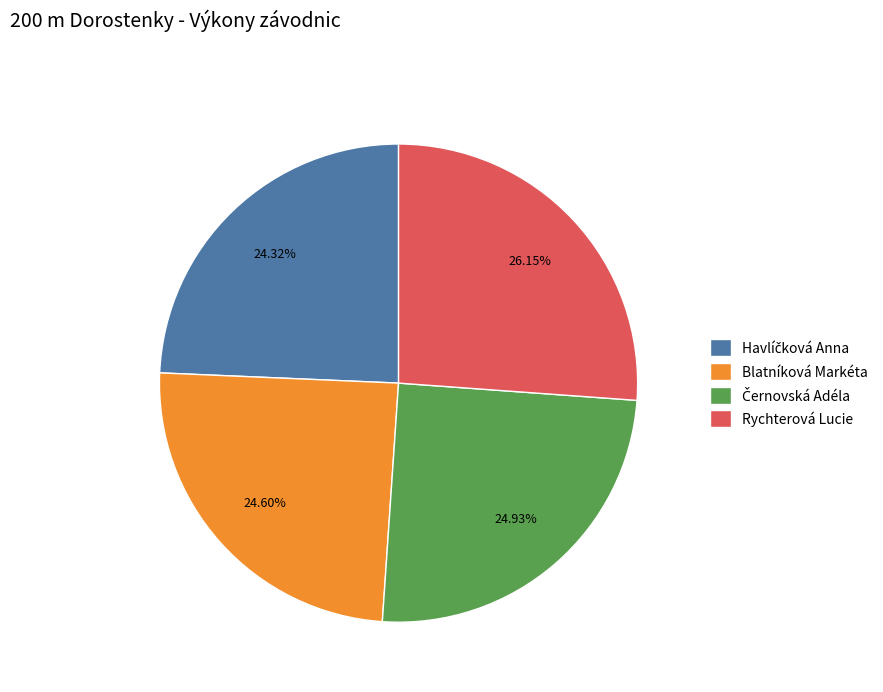

Which category has the biggest portion of the pie?

Rychterová Lucie